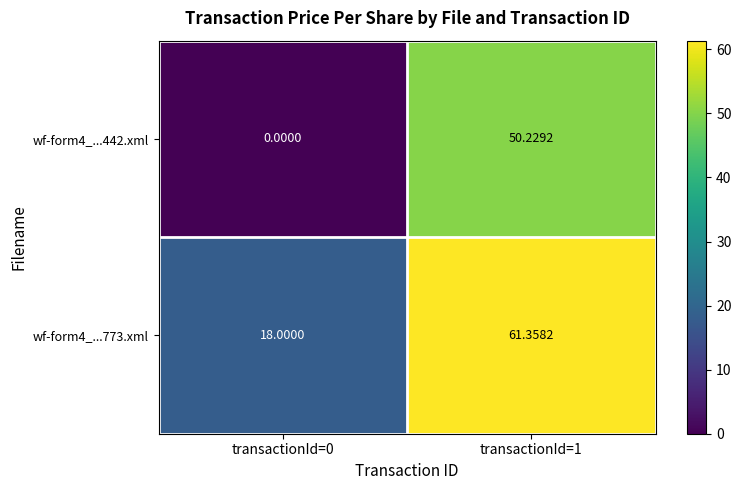

At how many categories does at least one series exceed 11?

2